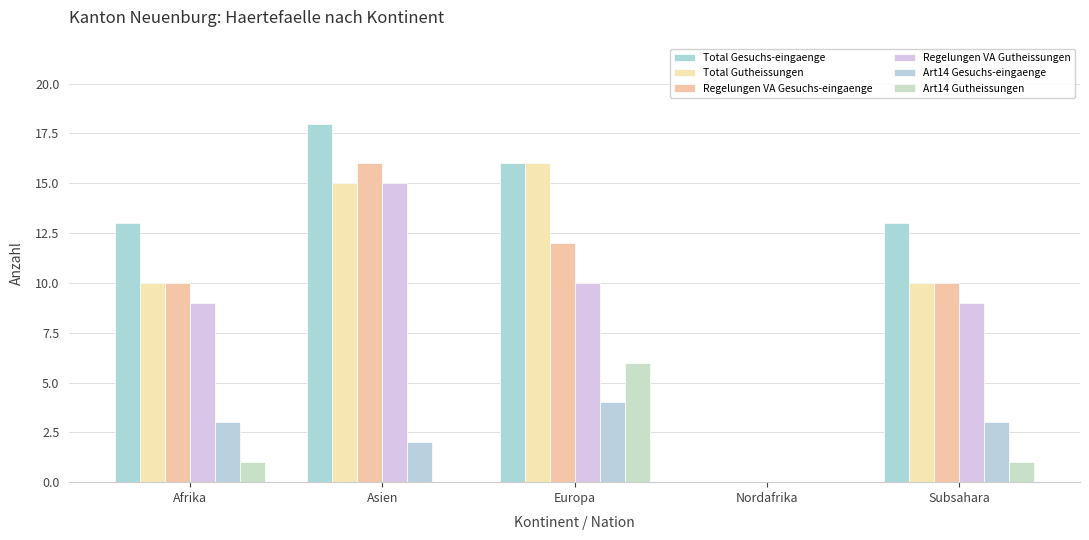

Between Asien and Europa, which is larger?

Asien